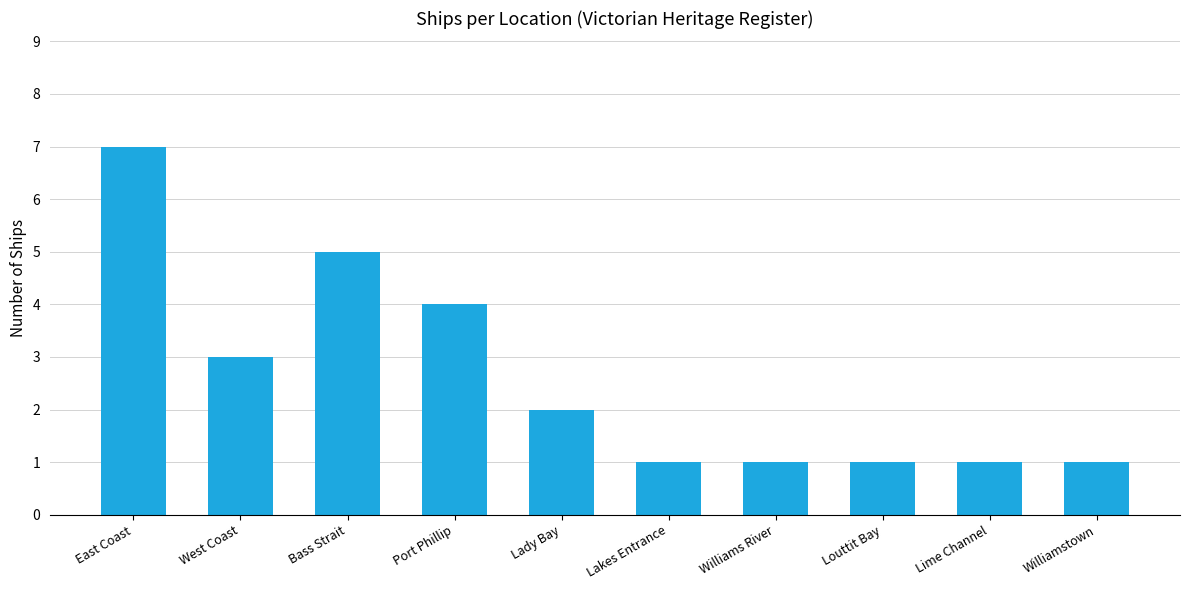

What is the difference between the maximum and second lowest values?

6